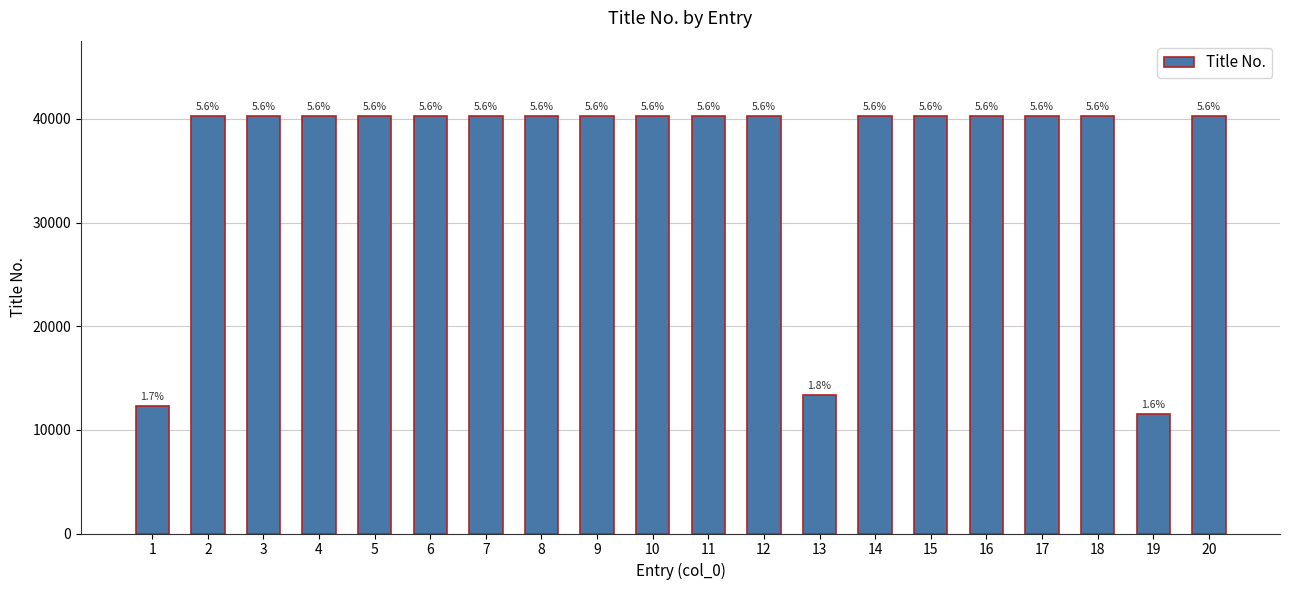

True or false: the data shows 11523 at 19.

True